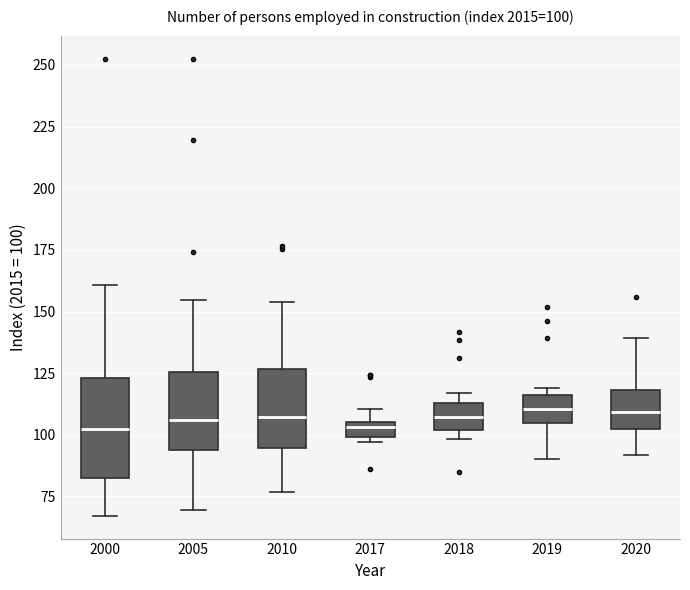

Comparing the boxes themselves (not the whiskers), which one is the tallest?

2000